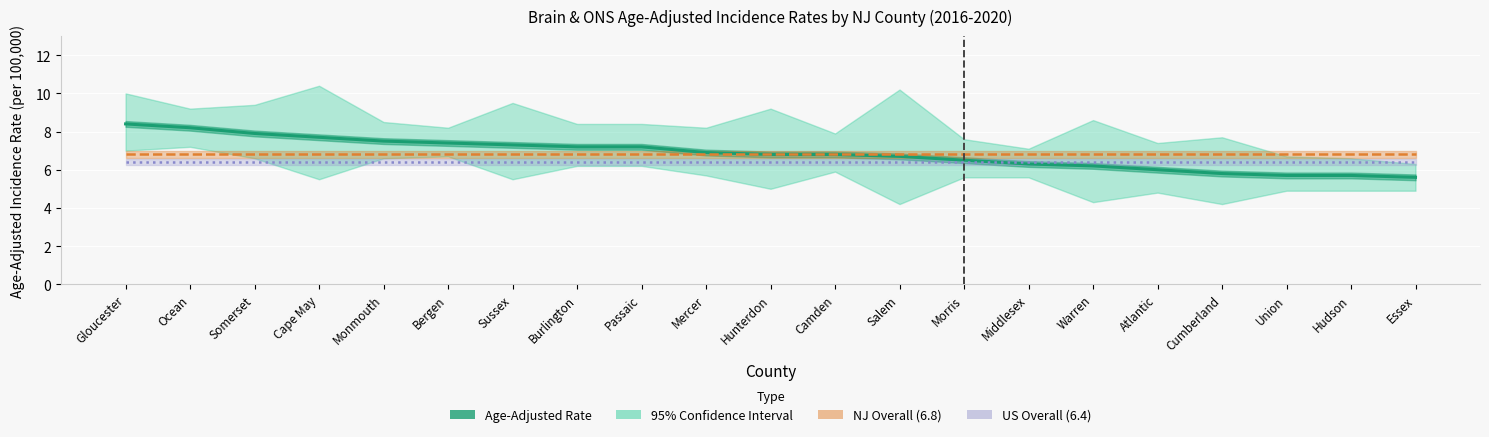

True or false: NJ Overall (6.8) has more than 1 points higher than both neighbors.

False